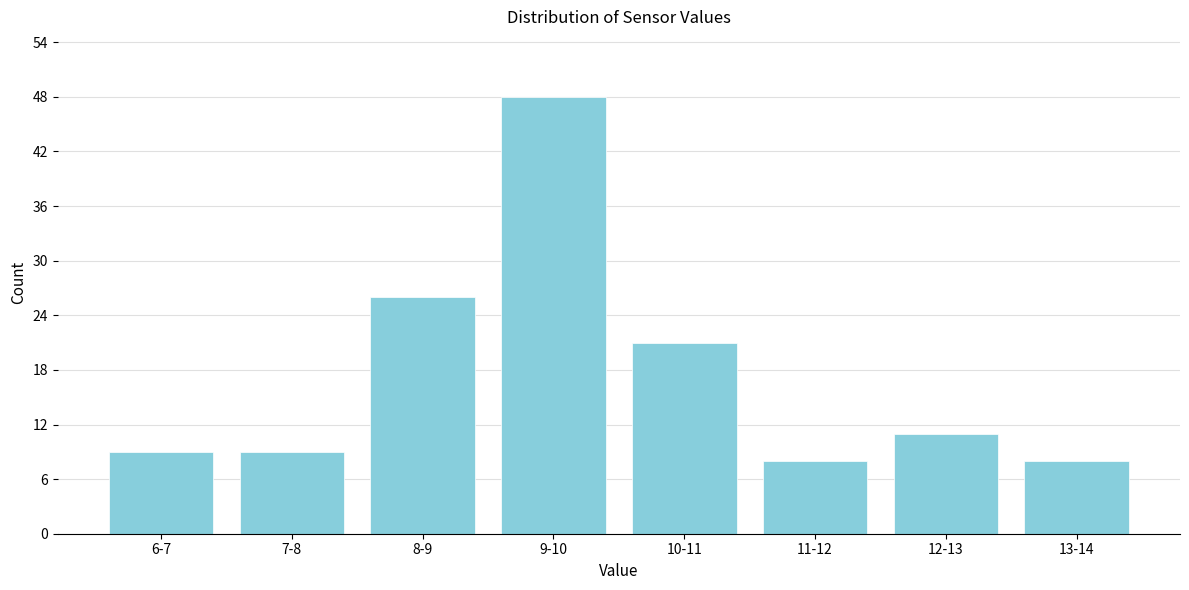

Reading left to right, extract all data points from this chart.

6-7=9	7-8=9	8-9=26	9-10=48	10-11=21	11-12=8	12-13=11	13-14=8